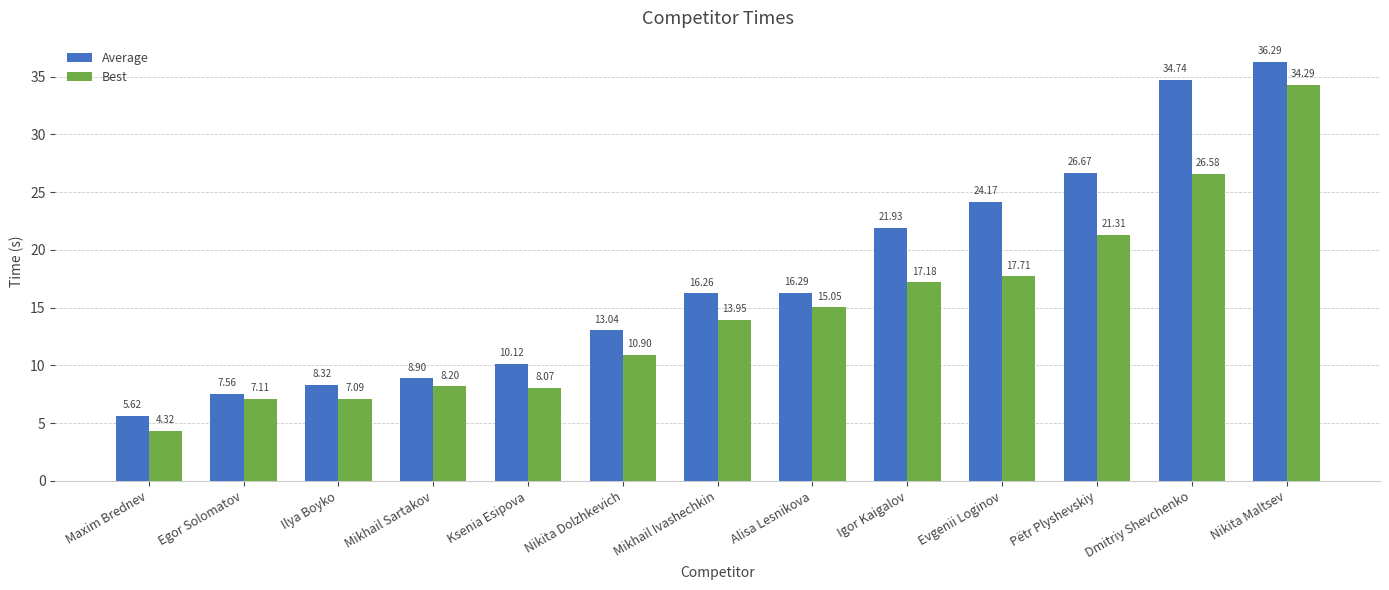

Count the number of data series in this chart.

2